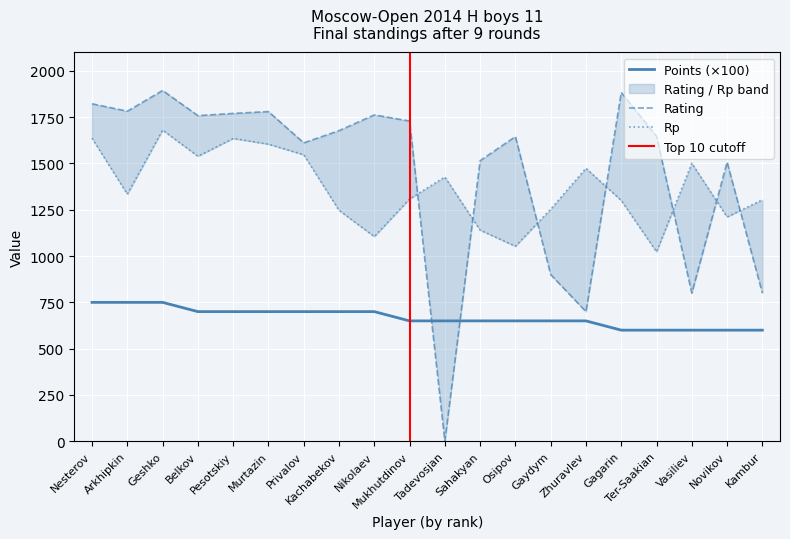

Where is Points nearest to the value 675?

Belkov